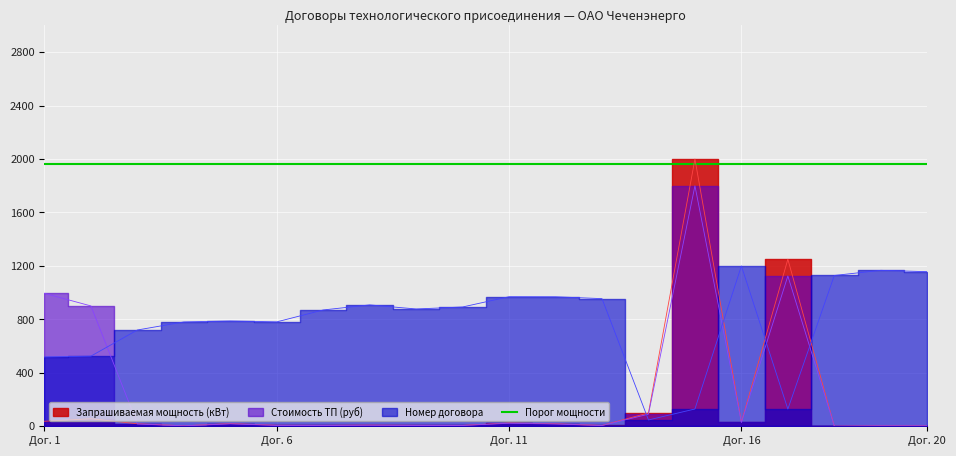

Which series has the largest range (max minus min)?

Запрашиваемая мощность (кВт)